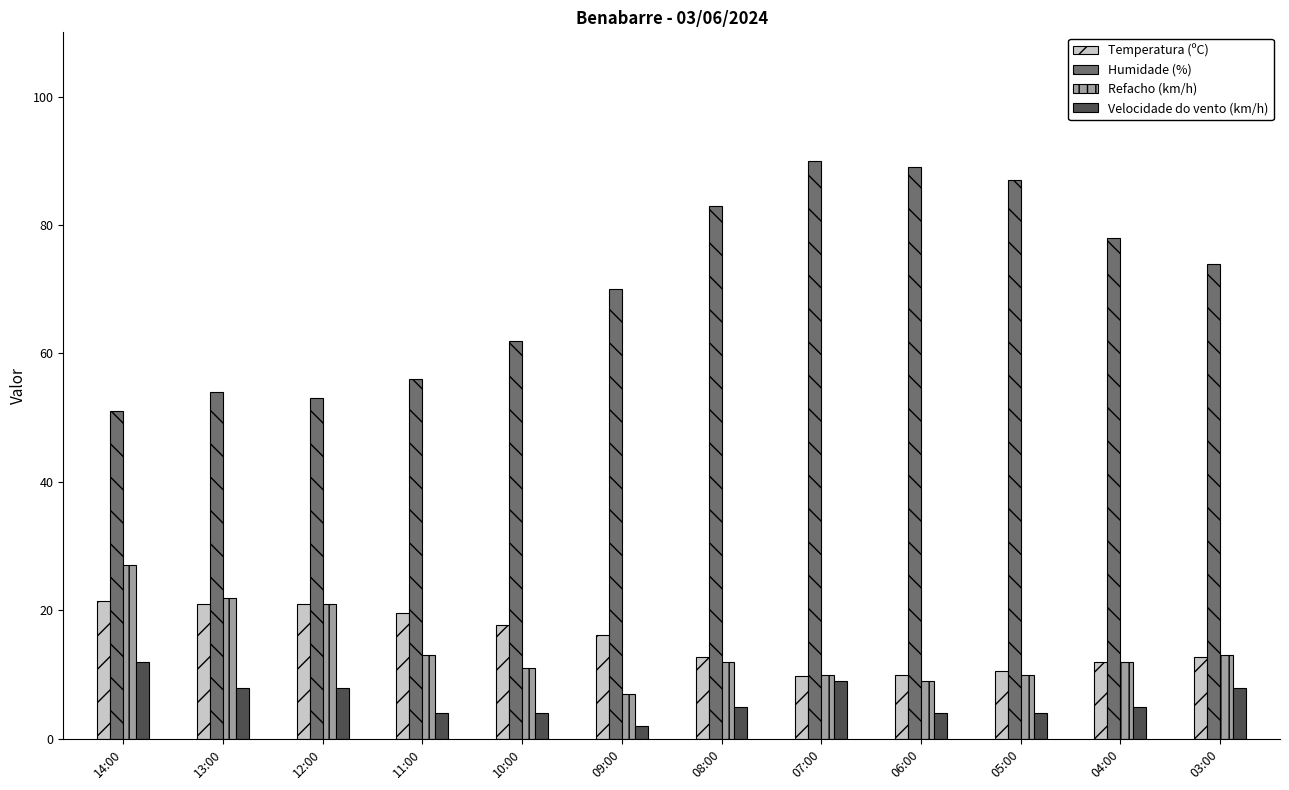

Count the number of categories in the chart.

12